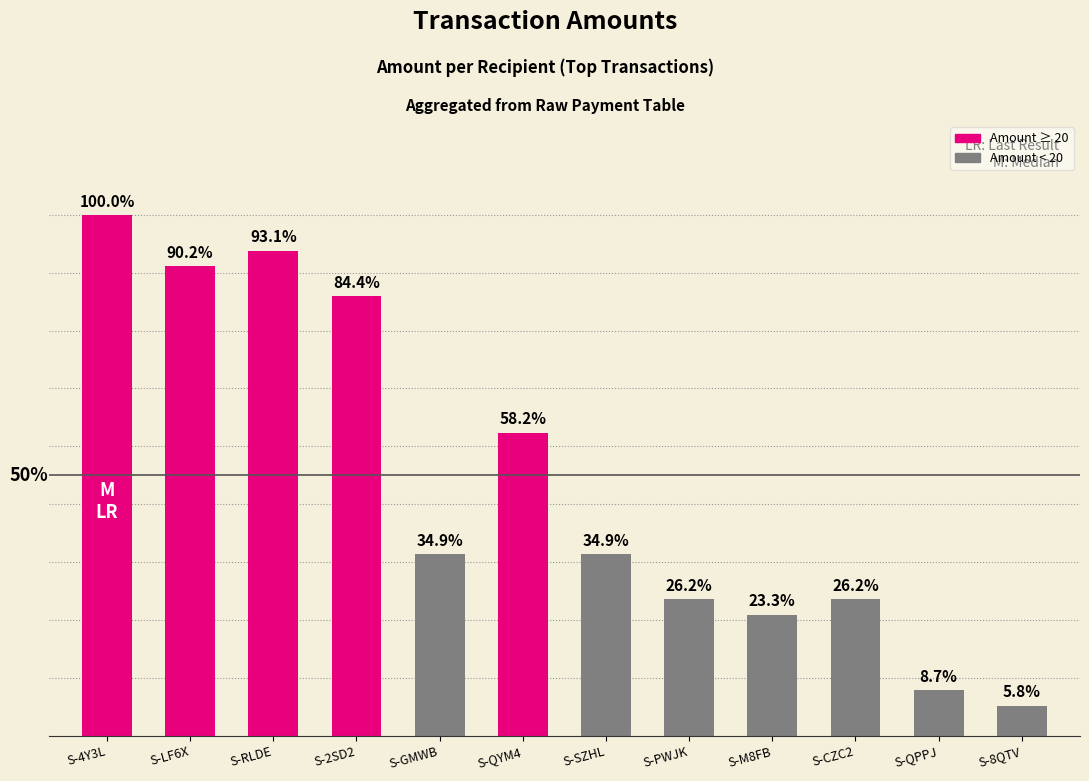

The chart shows a value of 32.0 at S-RLDE. True or false?

True